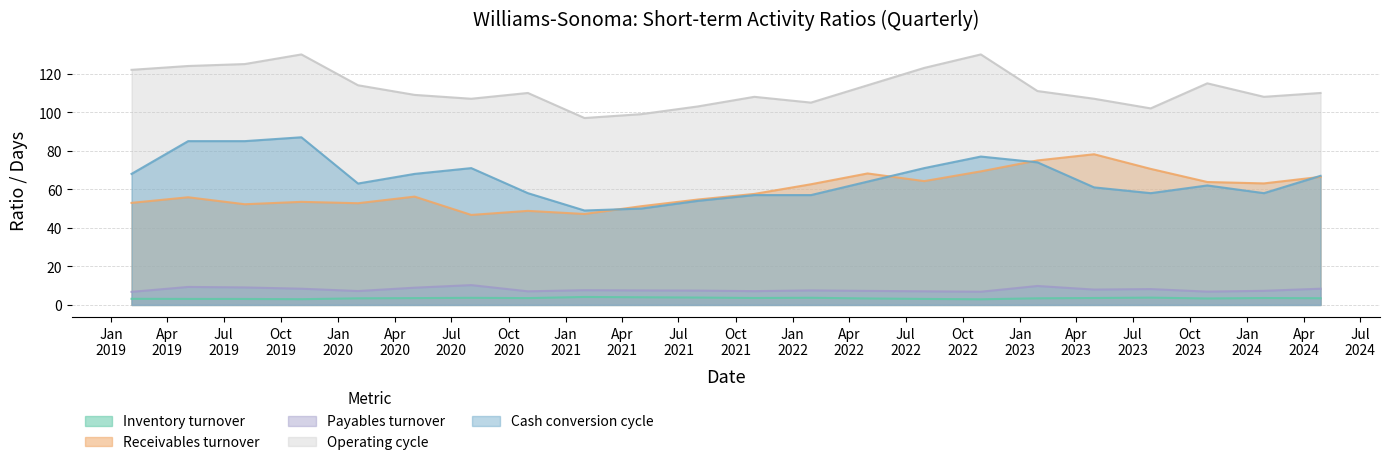

True or false: Payables turnover and Cash conversion cycle cross at least once.

False